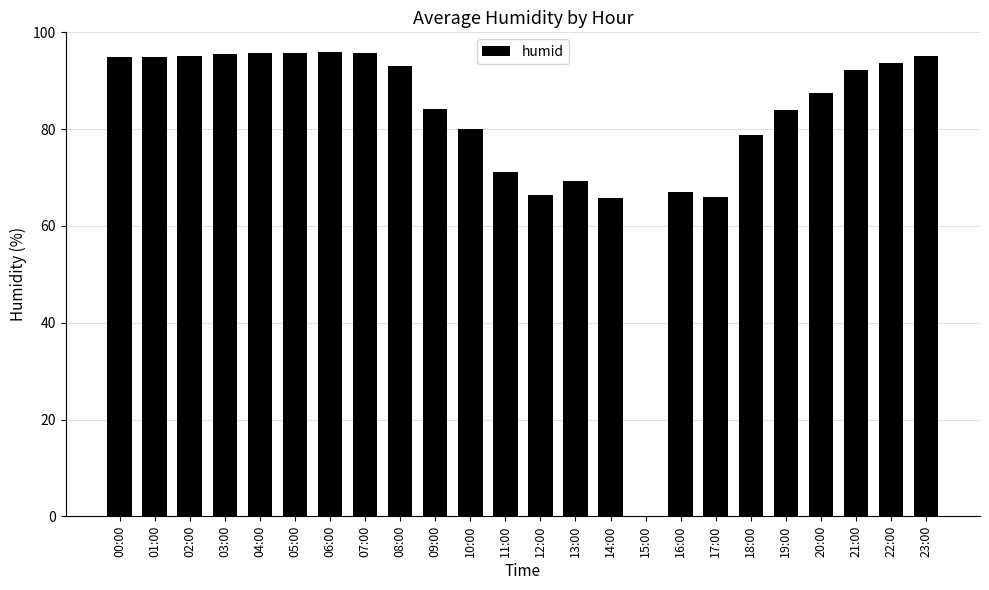

The value at 11:00 is 119.3. True or false?

False